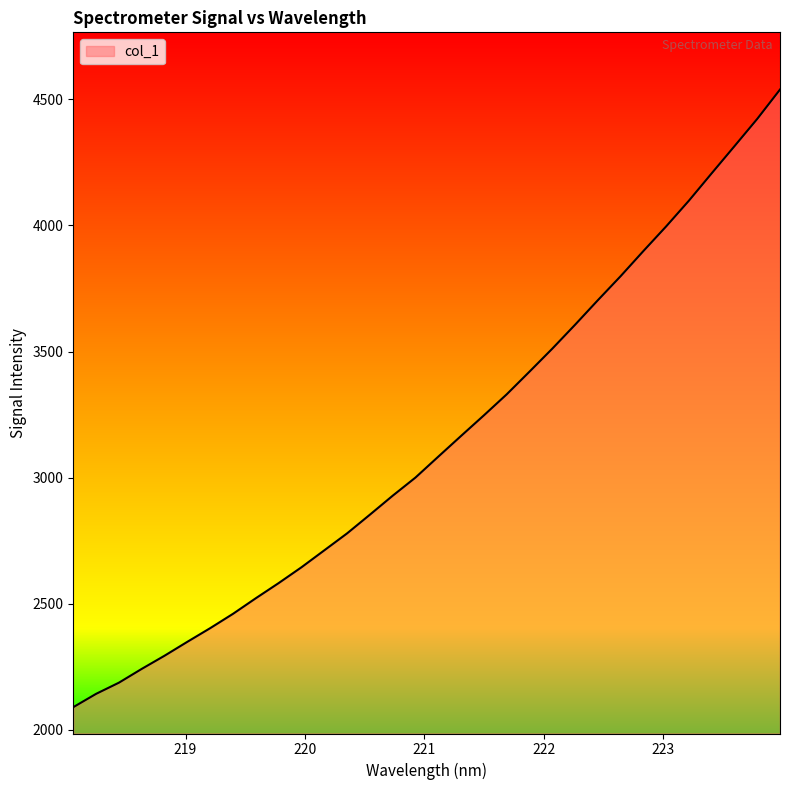

What is the maximum value shown in the chart?

4539.0